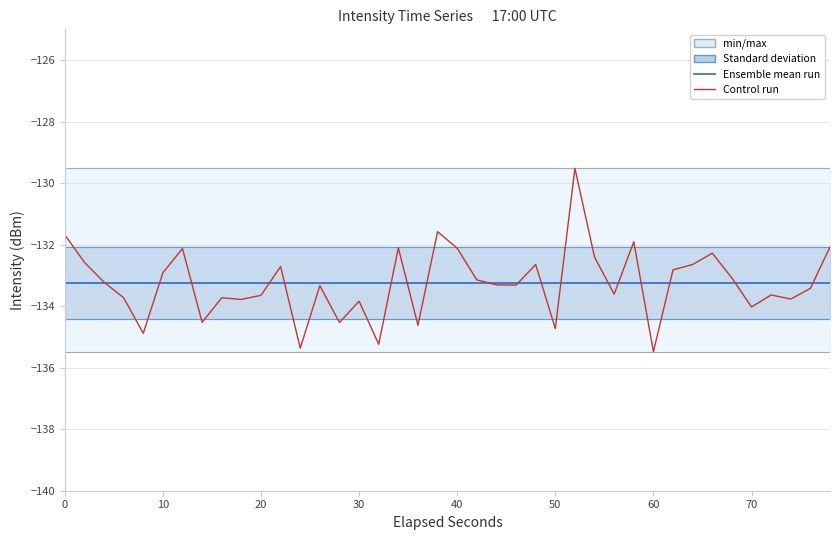

Is the value of Ensemble mean run at 25 greater than the value of Control run at 13?

Yes